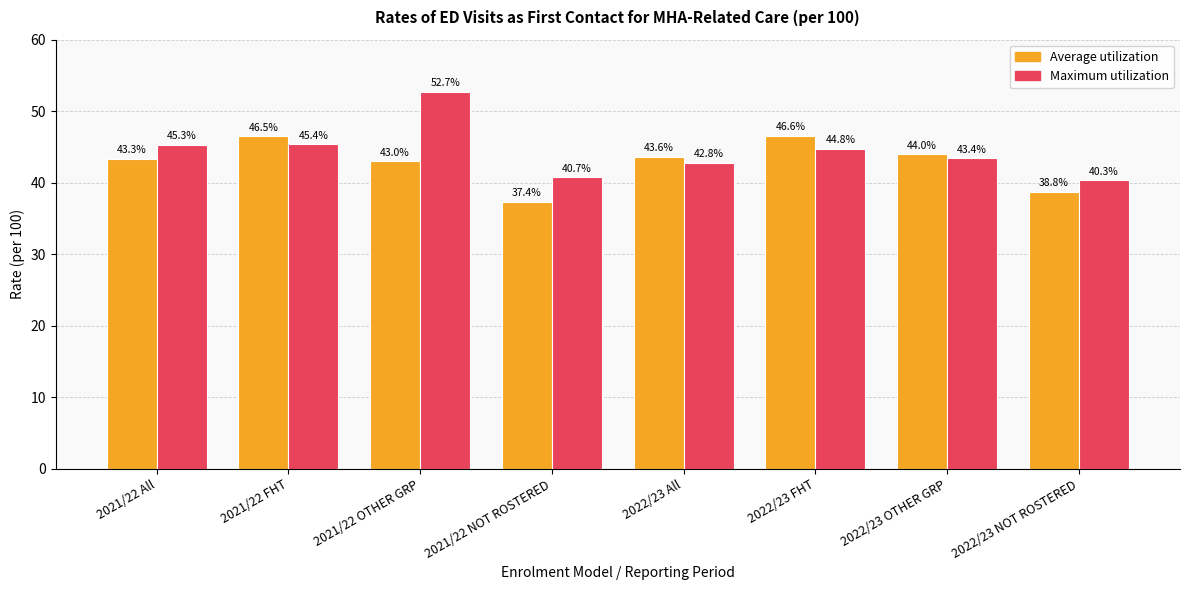

What is the minimum value for Maximum utilization?

40.3